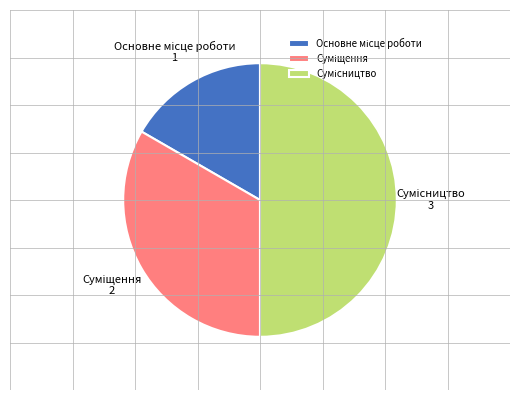

Which has a higher value, Суміщення or Сумісництво?

Сумісництво